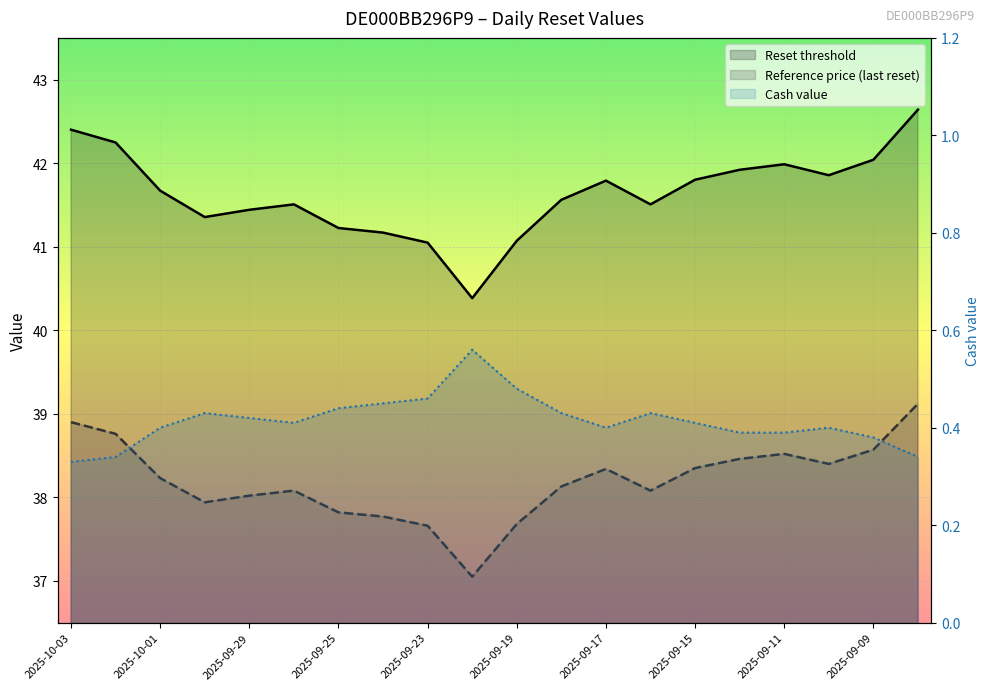

Reading left to right, transcribe all the data shown in this chart.

Reset threshold: 42.4	42.2	41.7	41.4	41.4	41.5	41.2	41.2	41.0	40.4	41.1	41.6	41.8	41.5	41.8	41.9	42.0	41.9	42.0	42.6
Reference price (last reset): 38.9	38.8	38.2	37.9	38.0	38.1	37.8	37.8	37.7	37.0	37.7	38.1	38.3	38.1	38.4	38.5	38.5	38.4	38.6	39.1
Cash value: 0.3	0.3	0.4	0.4	0.4	0.4	0.4	0.5	0.5	0.6	0.5	0.4	0.4	0.4	0.4	0.4	0.4	0.4	0.4	0.3